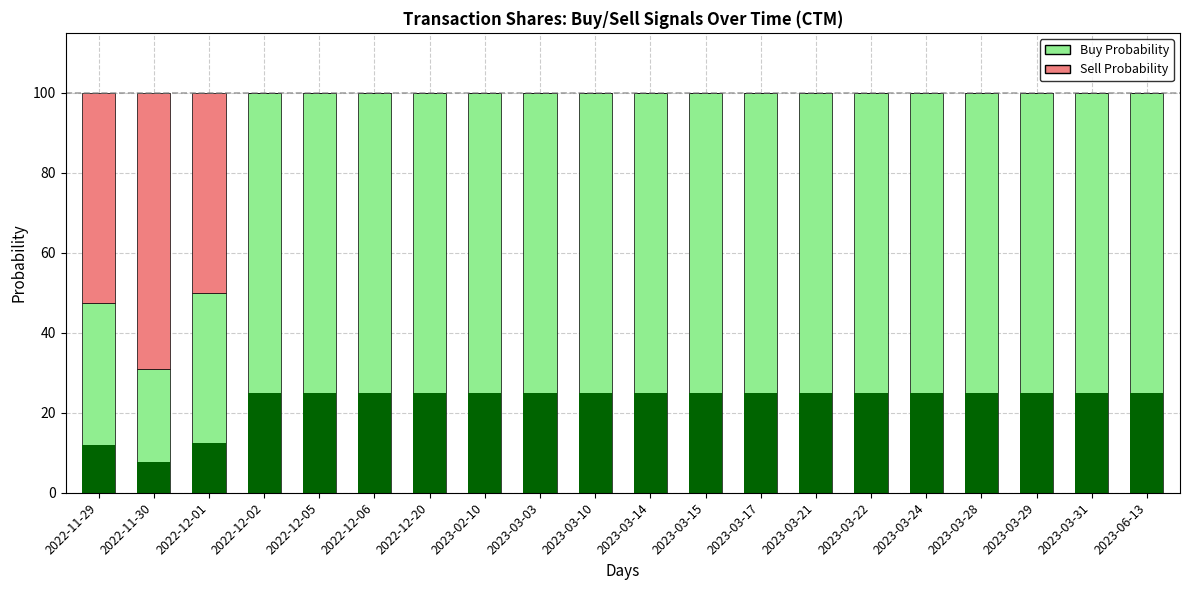

Which series has the widest spread of values?

Buy Probability